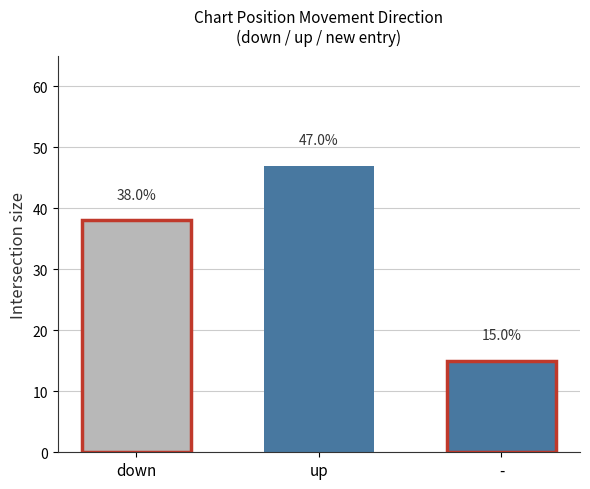

Does the chart contain any negative values?

No